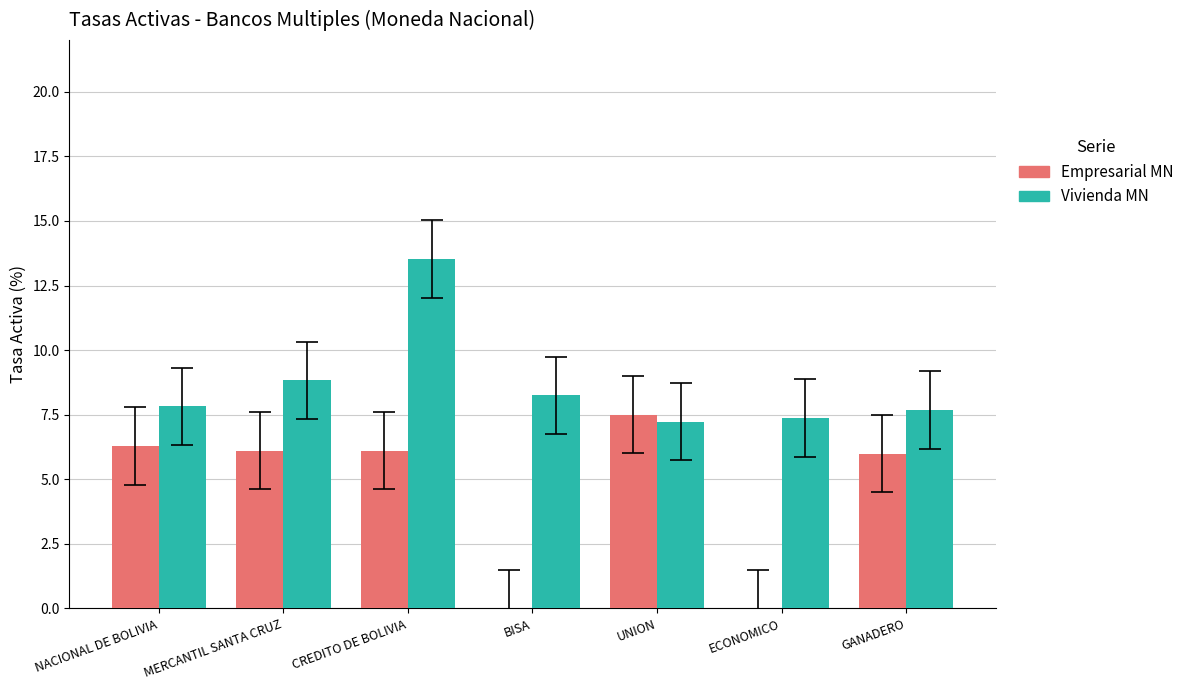

Reading right to left, transcribe all the data shown in this chart.

Empresarial MN: 6.0	0.0	7.5	0.0	6.1	6.1	6.3
Vivienda MN: 7.7	7.4	7.2	8.3	13.5	8.8	7.8